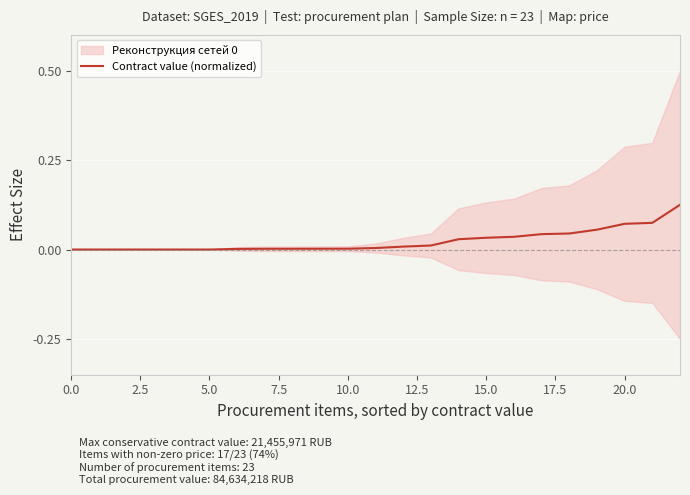

Is it true that Contract value (normalized) equals 0.0 at 0.0?

True